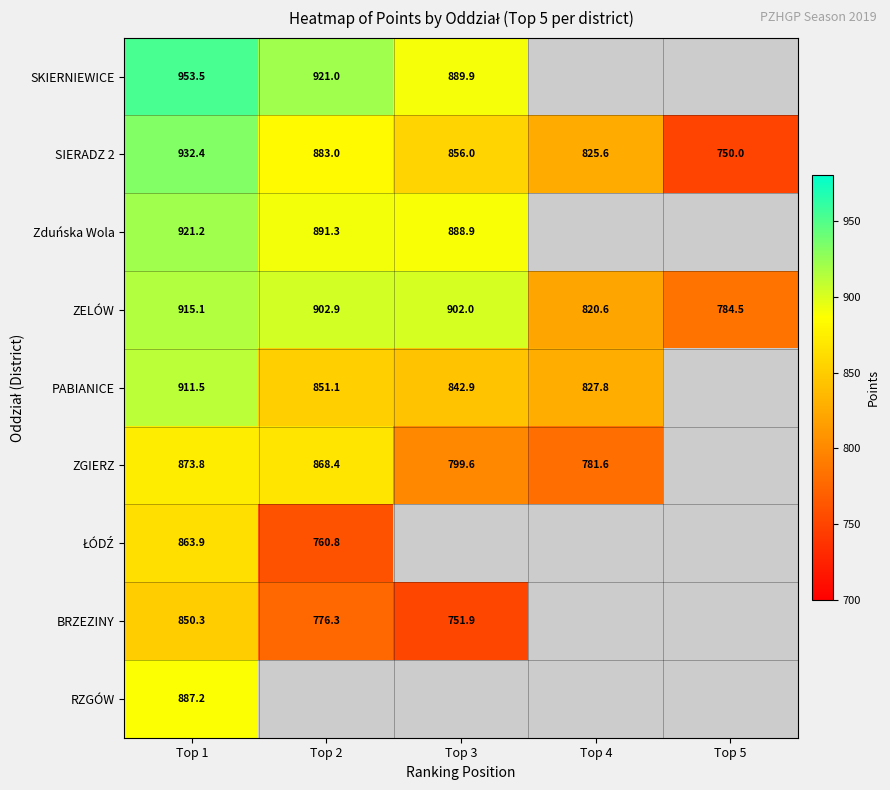

At which category does the chart reach its minimum across all series?

Top 5